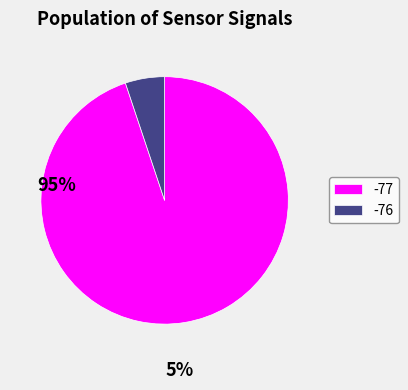

Is there any slice that represents more than half of the pie?

Yes